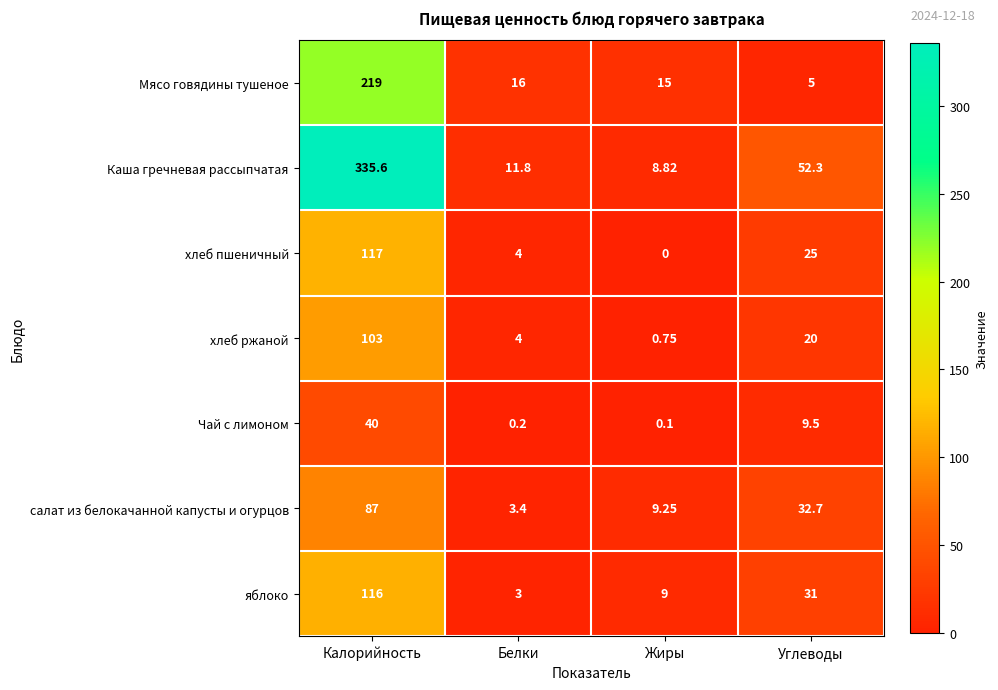

At which category is the sum across all series the highest?

Калорийность